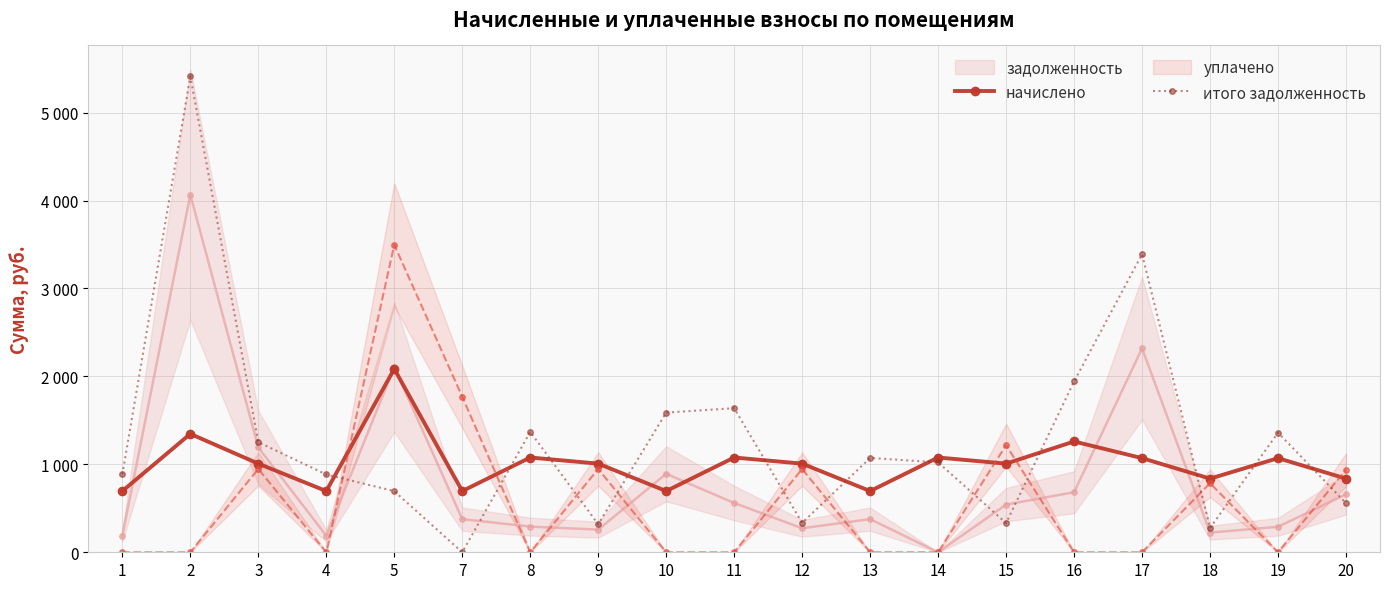

What is the maximum value shown in the chart?

5412.3